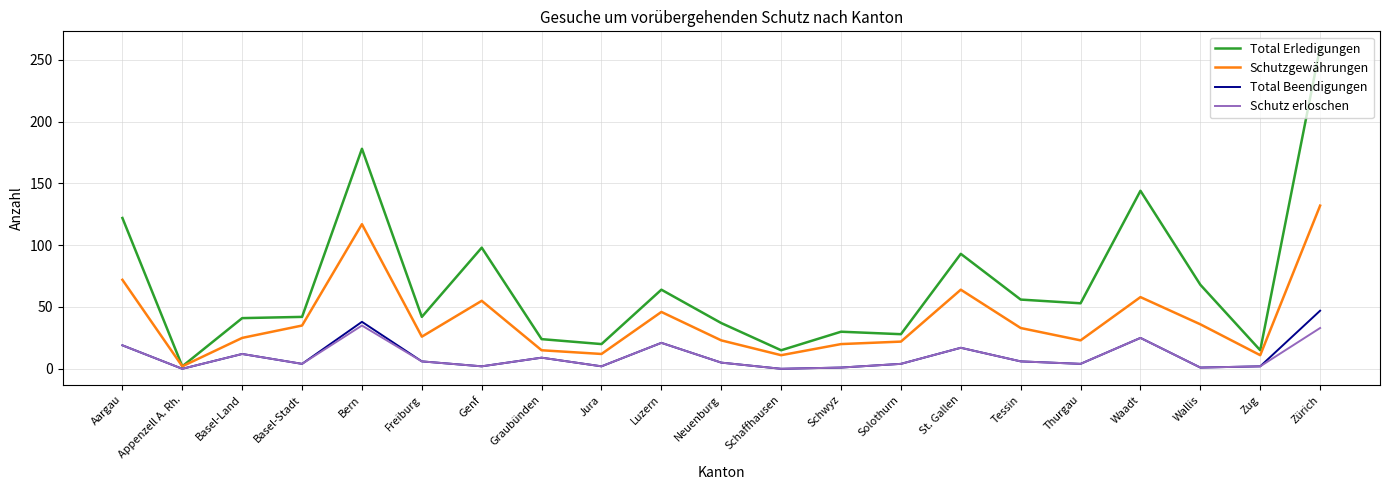

Where is the first local minimum for Schutz erloschen?

Appenzell A. Rh.